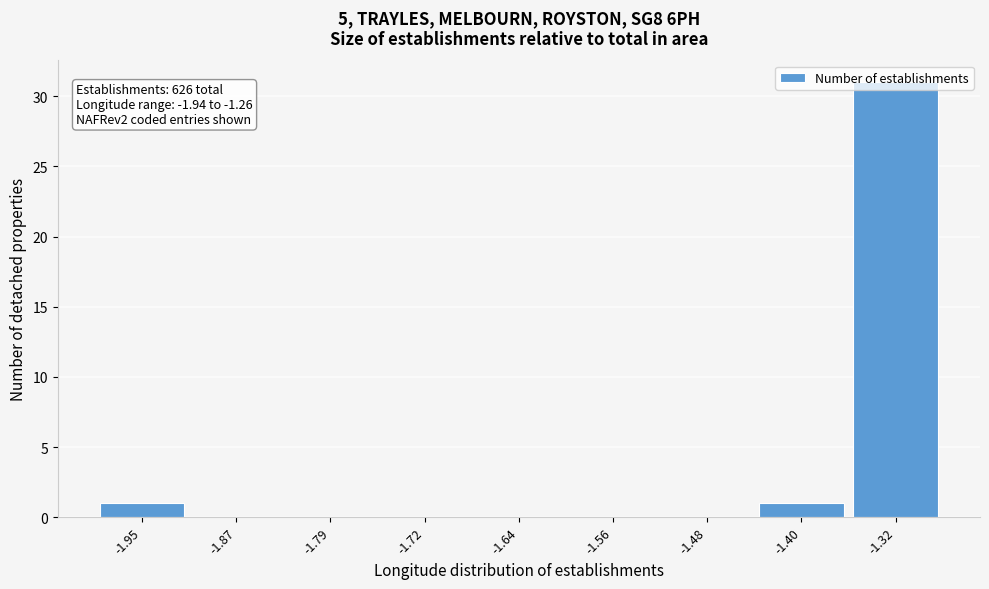

The chart shows a value of 9 at -1.79. True or false?

False